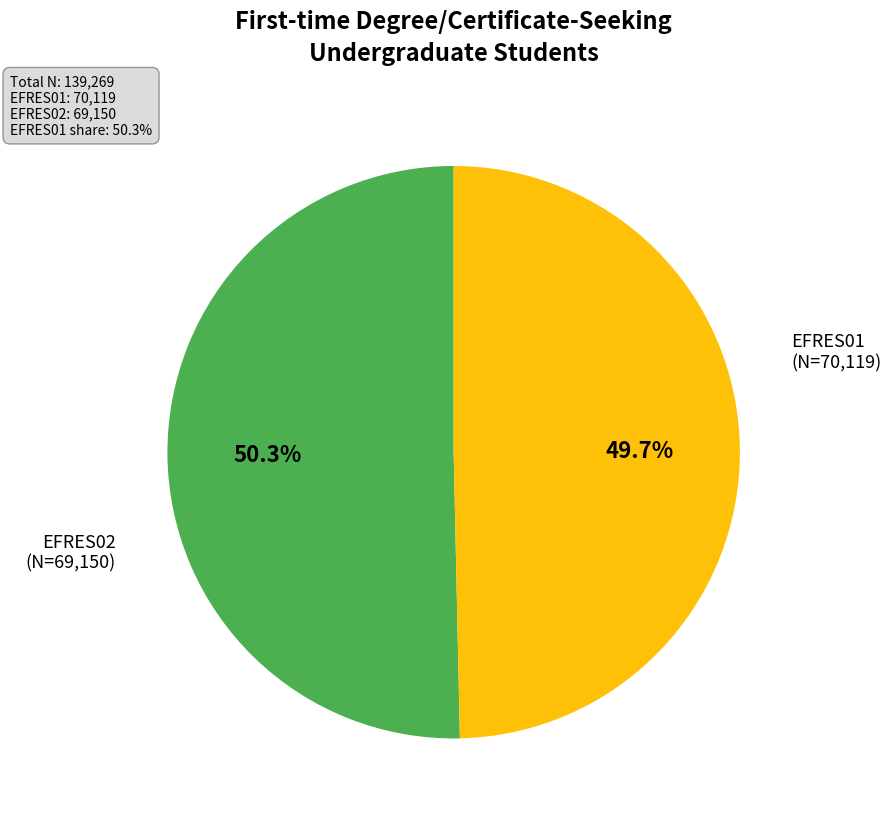

Count the number of slices in the pie.

2